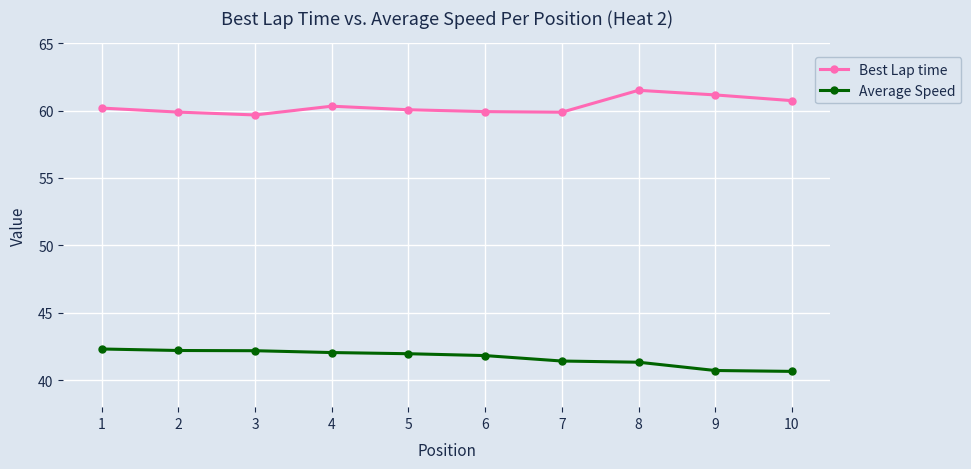

True or false: Average Speed and Best Lap time intersect in this chart.

False